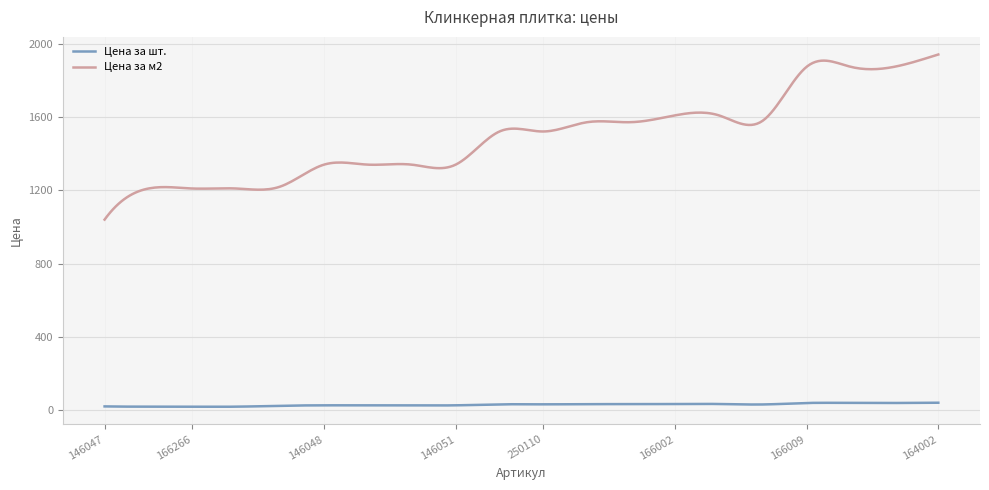

List the series in order of their overall mean, highest first.

Цена за м2, Цена за шт.